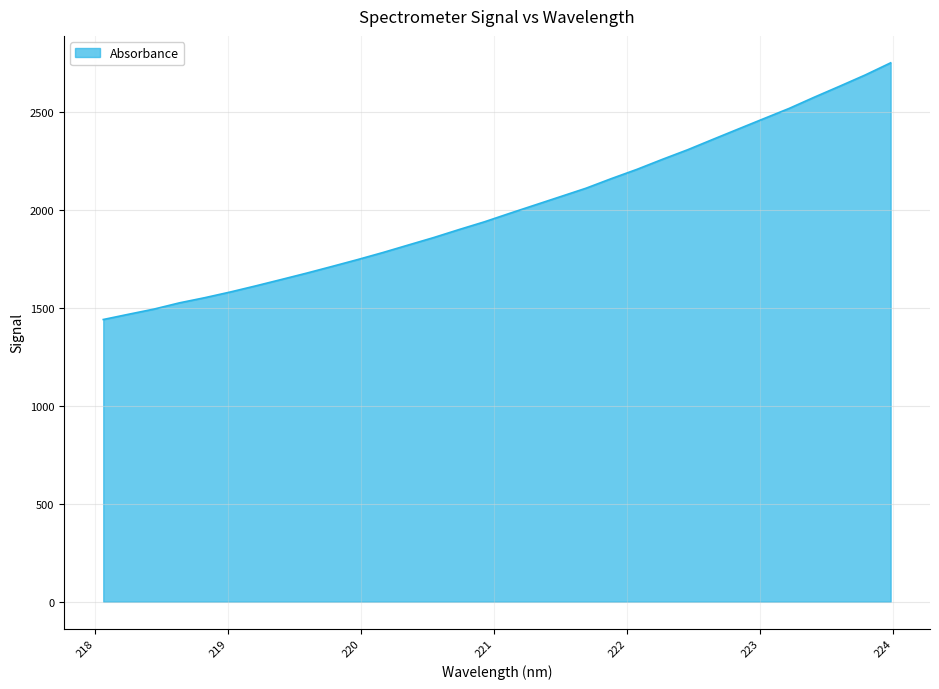

What is the greatest value displayed?

2753.1